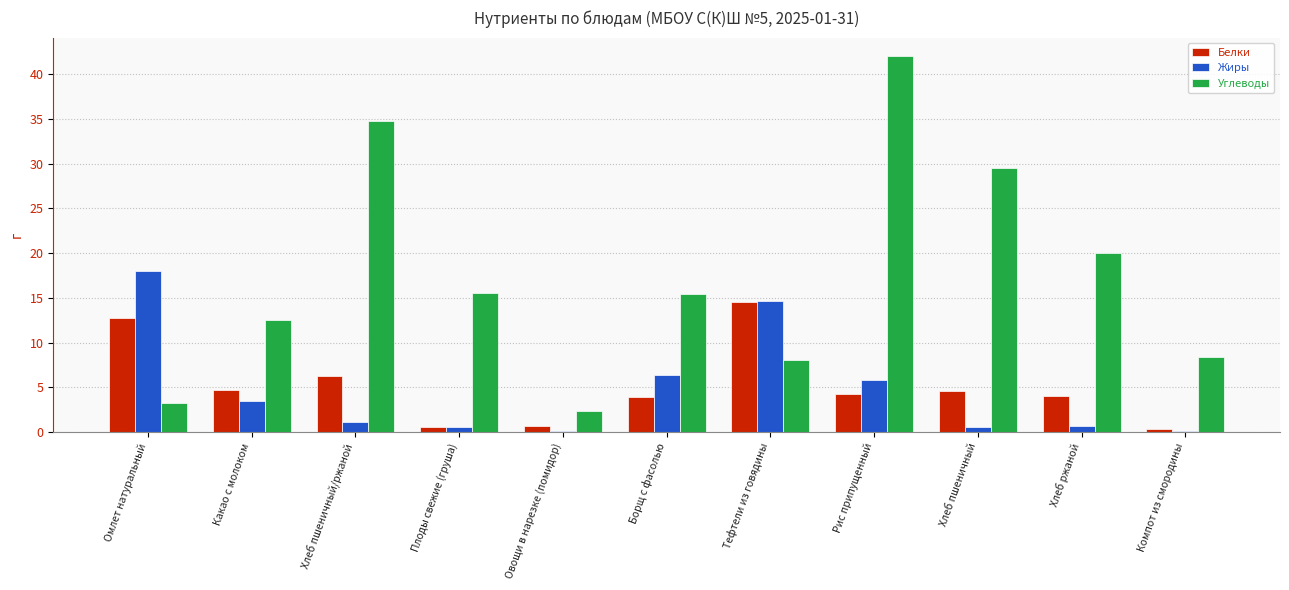

What is the difference between the Углеводы values at Овощи в нарезке (помидор) and Борщ с фасолью?

13.1